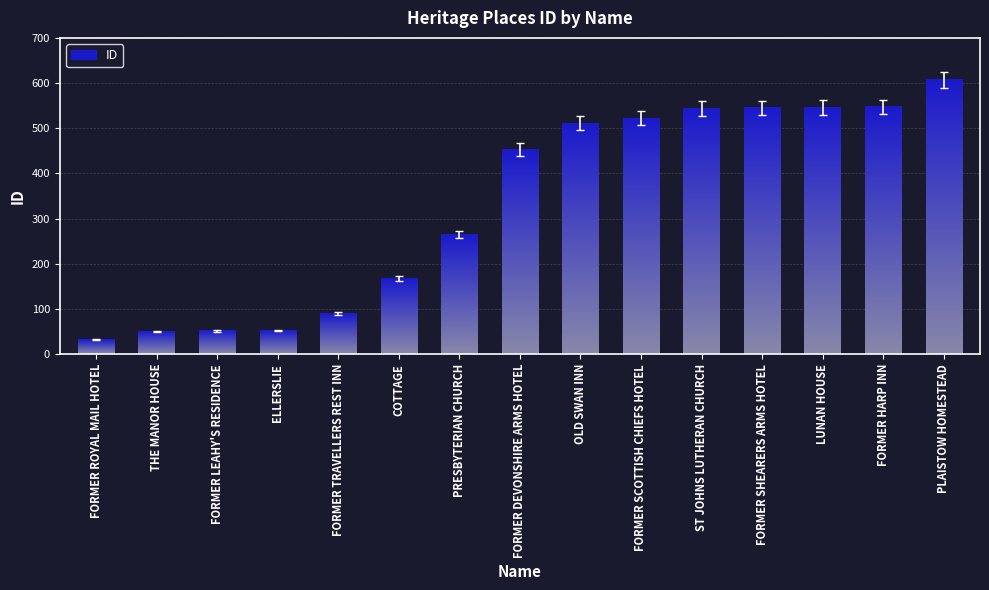

What is the difference between the maximum and second lowest values?

557